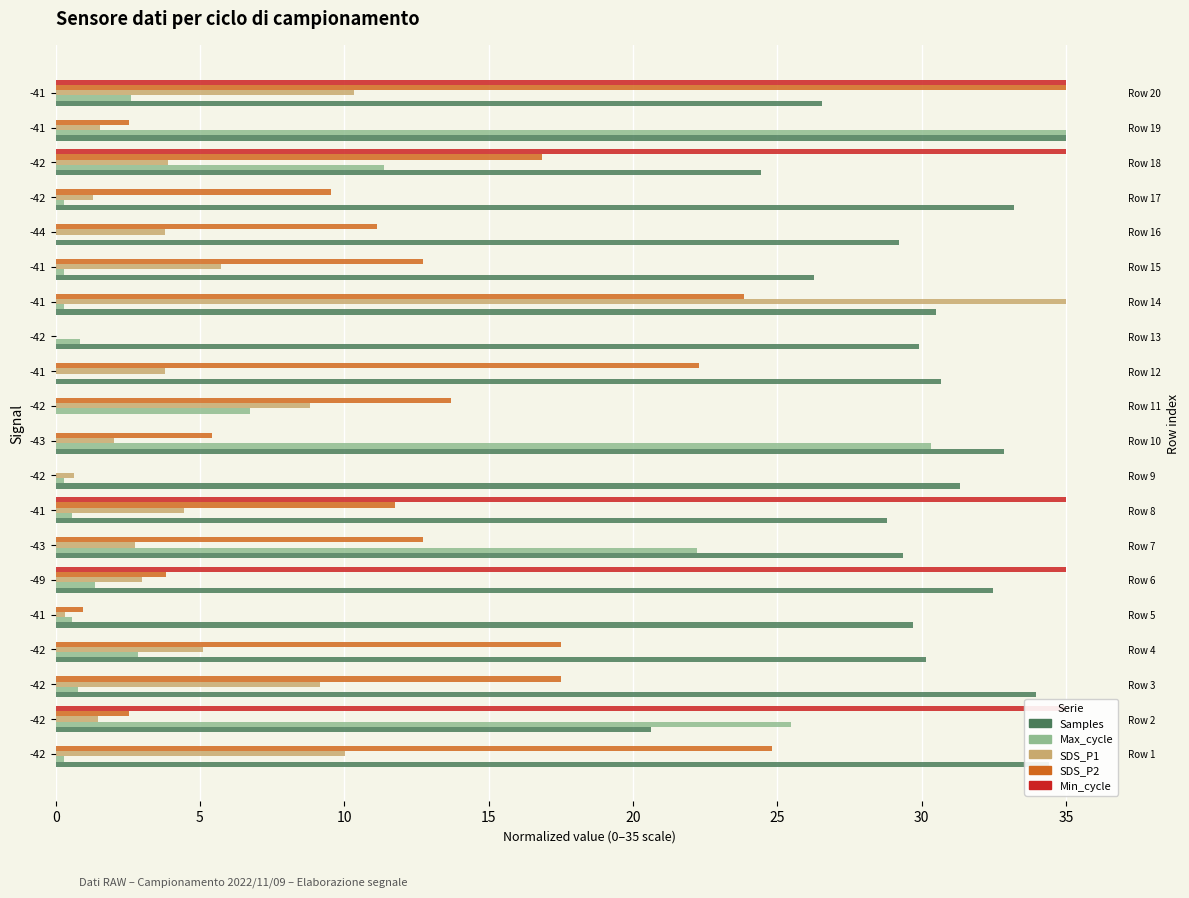

What is the approximate value of Samples at -42?

31.3